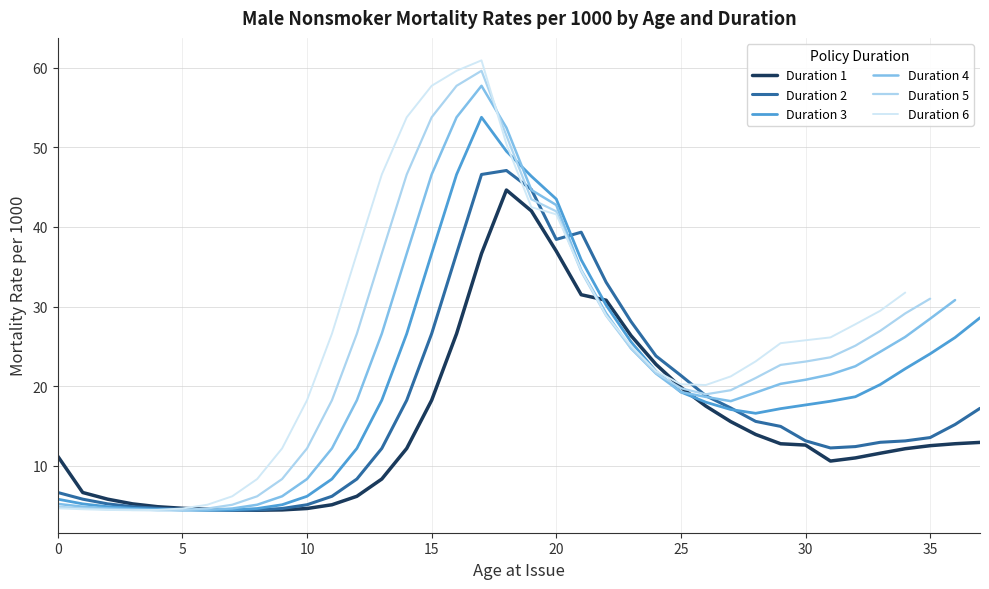

How many lines are shown in the chart?

6